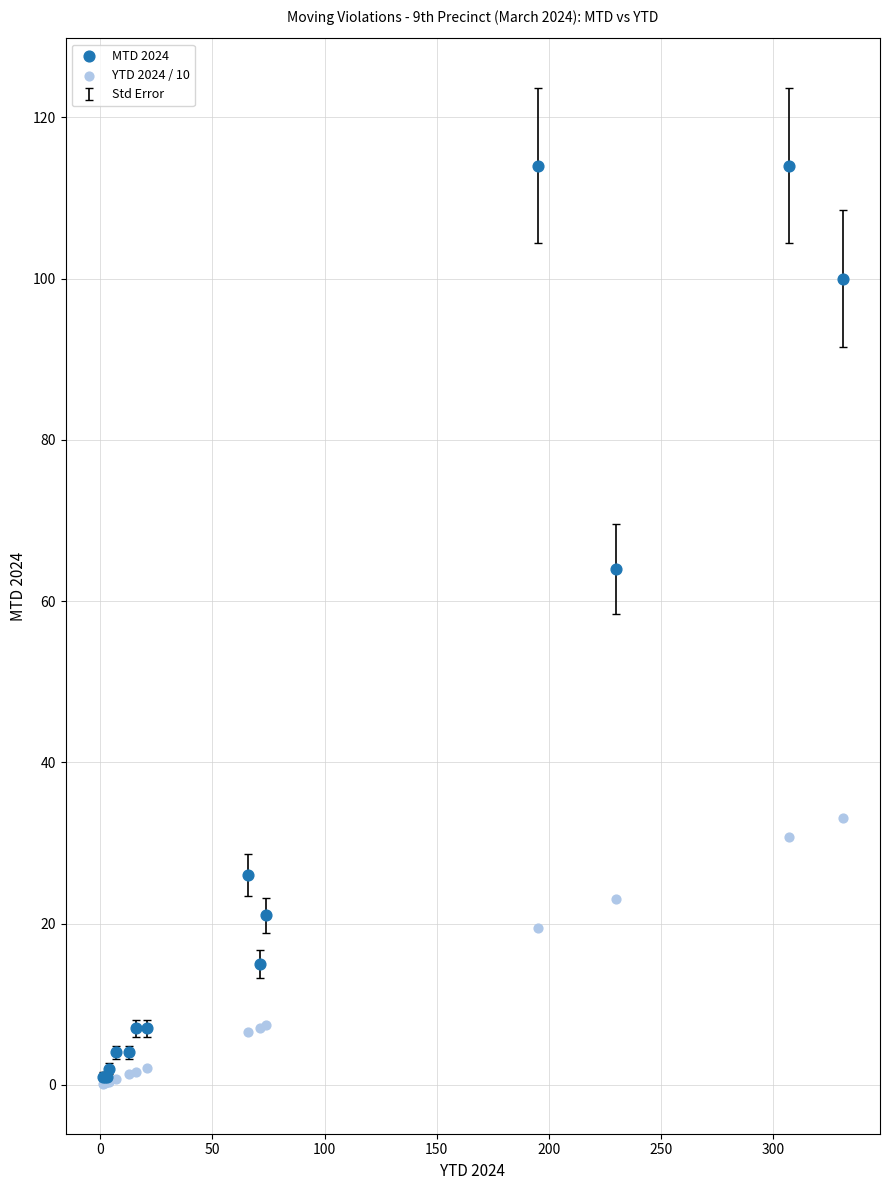

Across all series, what Y value is closest to 57?

64.0